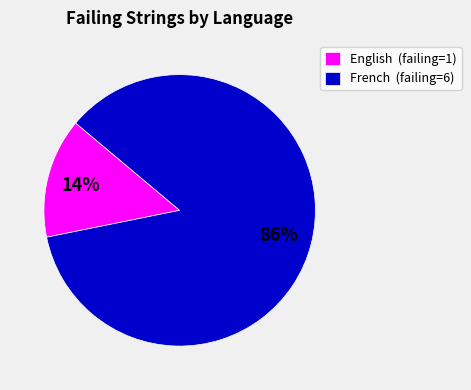

To the nearest percent, what is the average slice percentage?

50%